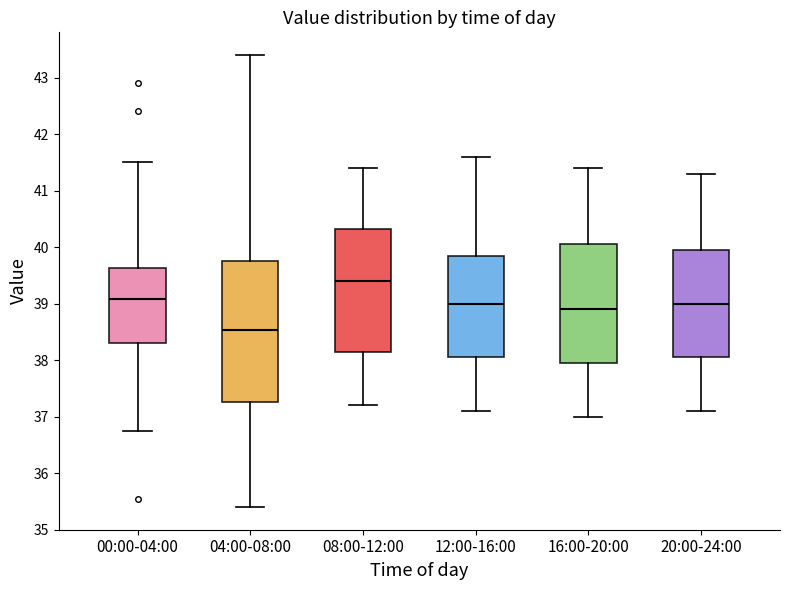

Where does the median line of the box for 00:00-04:00 sit on the y-axis? The values are not printed on the chart, so give them approximately, as read against the axis.

39.1